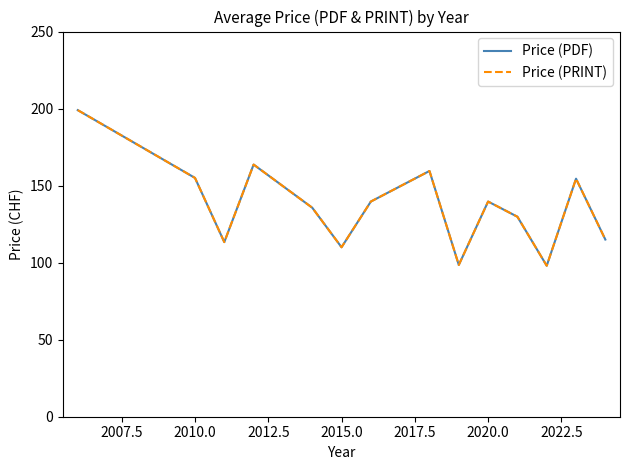

True or false: Price (PDF) and Price (PRINT) intersect in this chart.

False